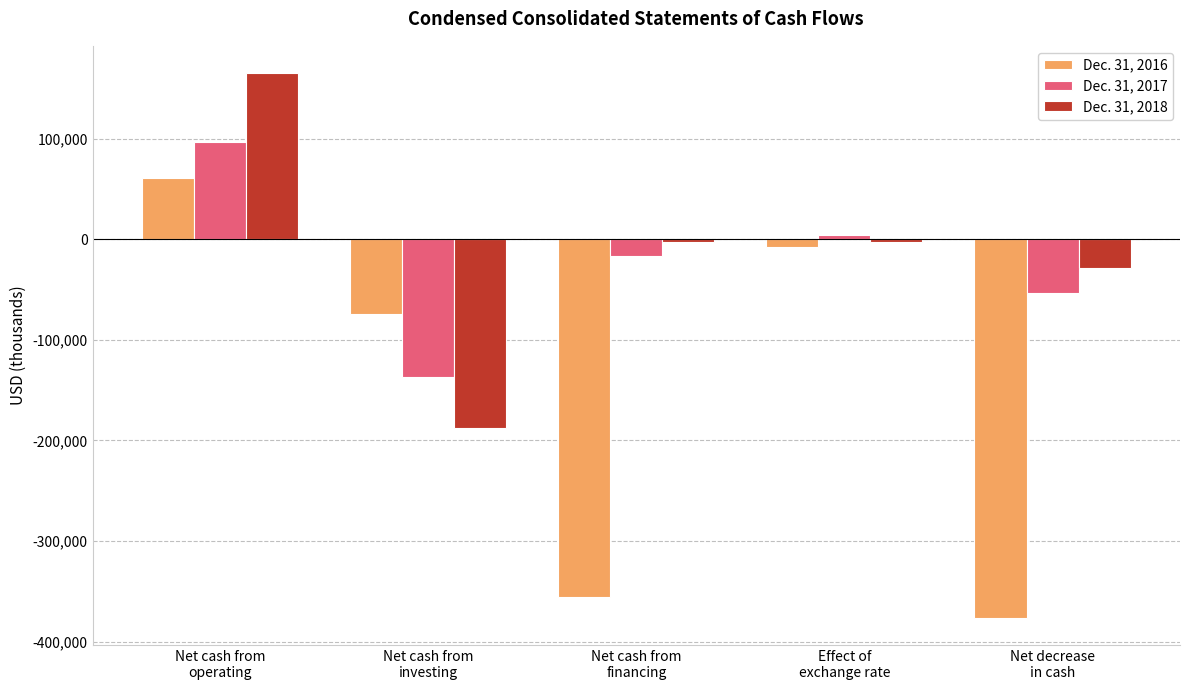

List the series in order of their peak value, lowest first.

Dec. 31, 2016, Dec. 31, 2017, Dec. 31, 2018